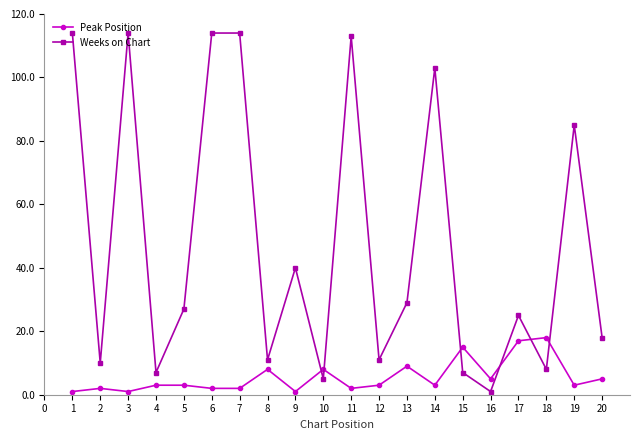

What is the value of the Weeks on Chart point at the 3rd from the left?

114